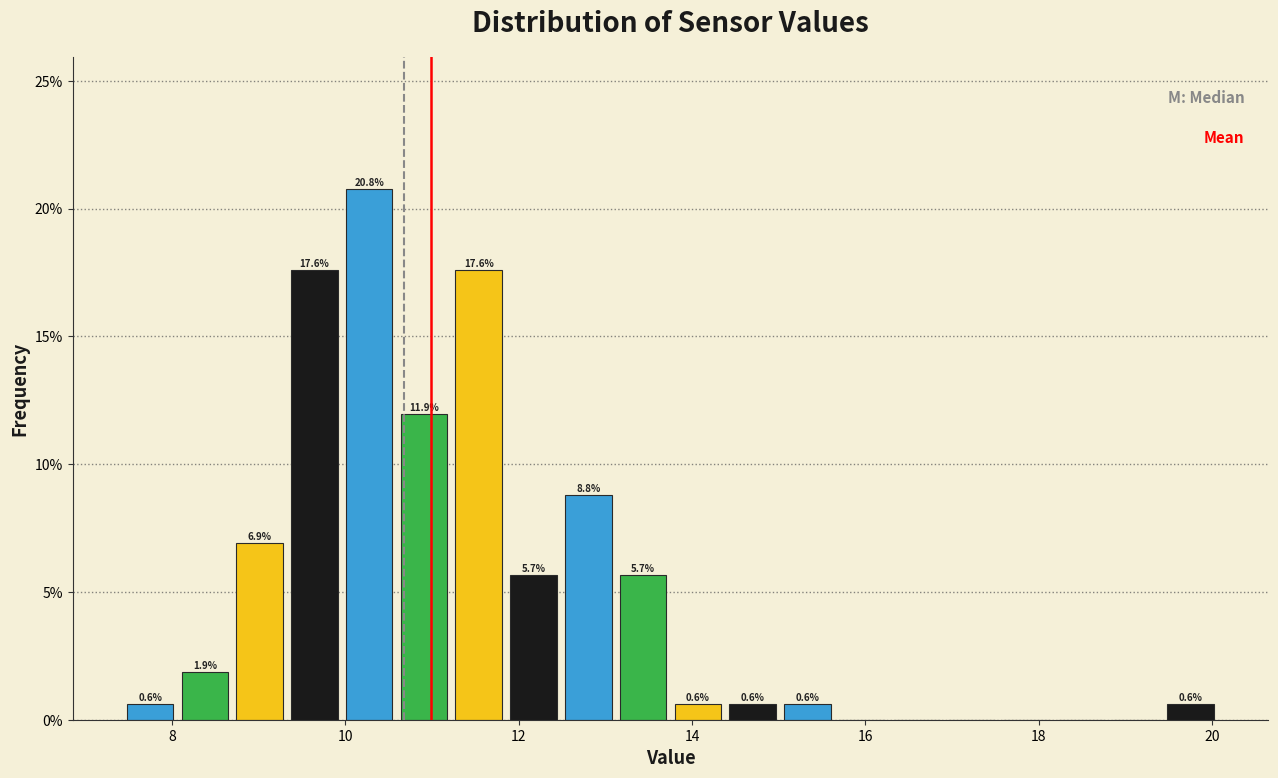

Around what value on the x-axis is the tallest bar? Give the approximate position of its centre, as read against the axis.

10.2